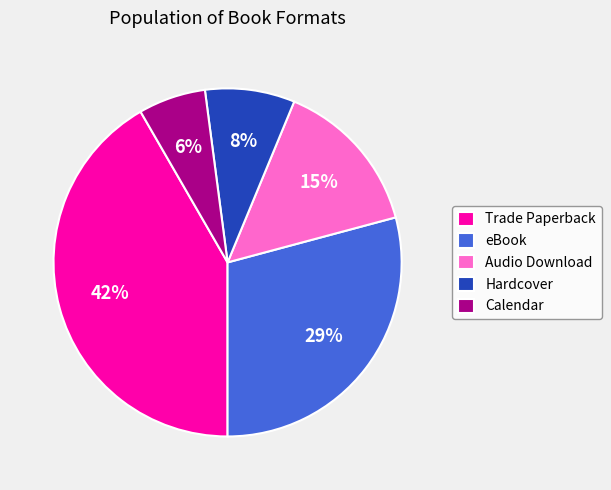

Is it true that Hardcover is 8% of the pie?

True